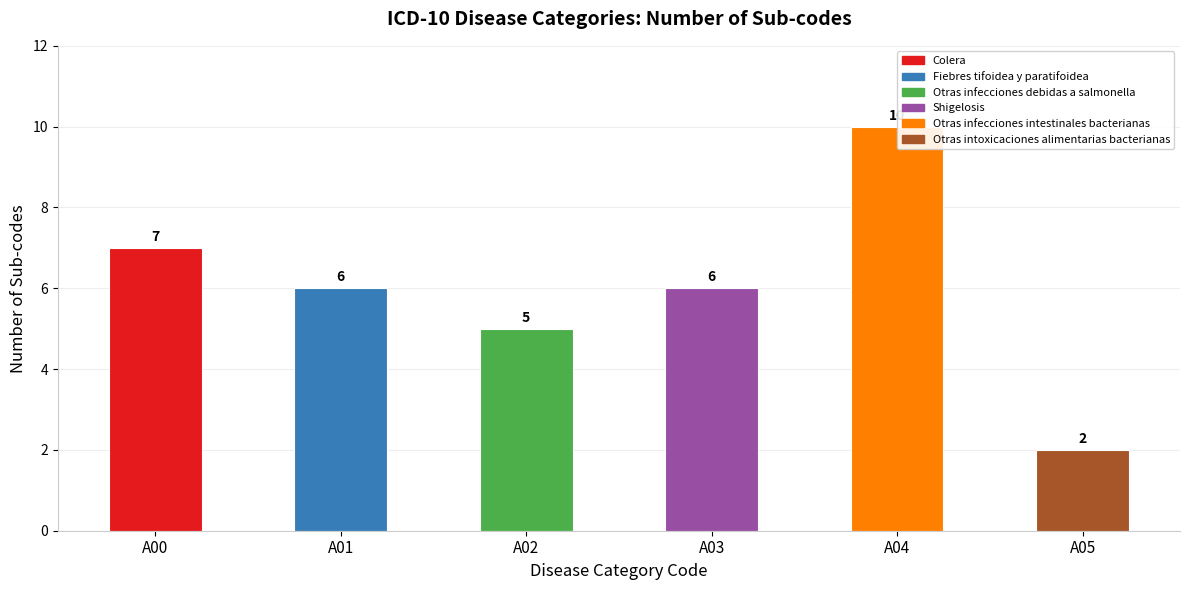

Rank the categories by value from highest to lowest.

A04, A00, A01, A03, A02, A05